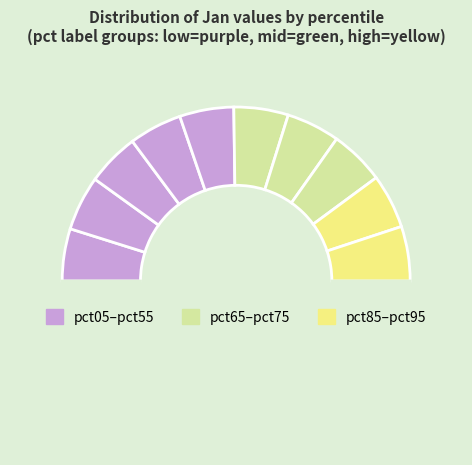

To the nearest percent, what is the average slice percentage?

10%